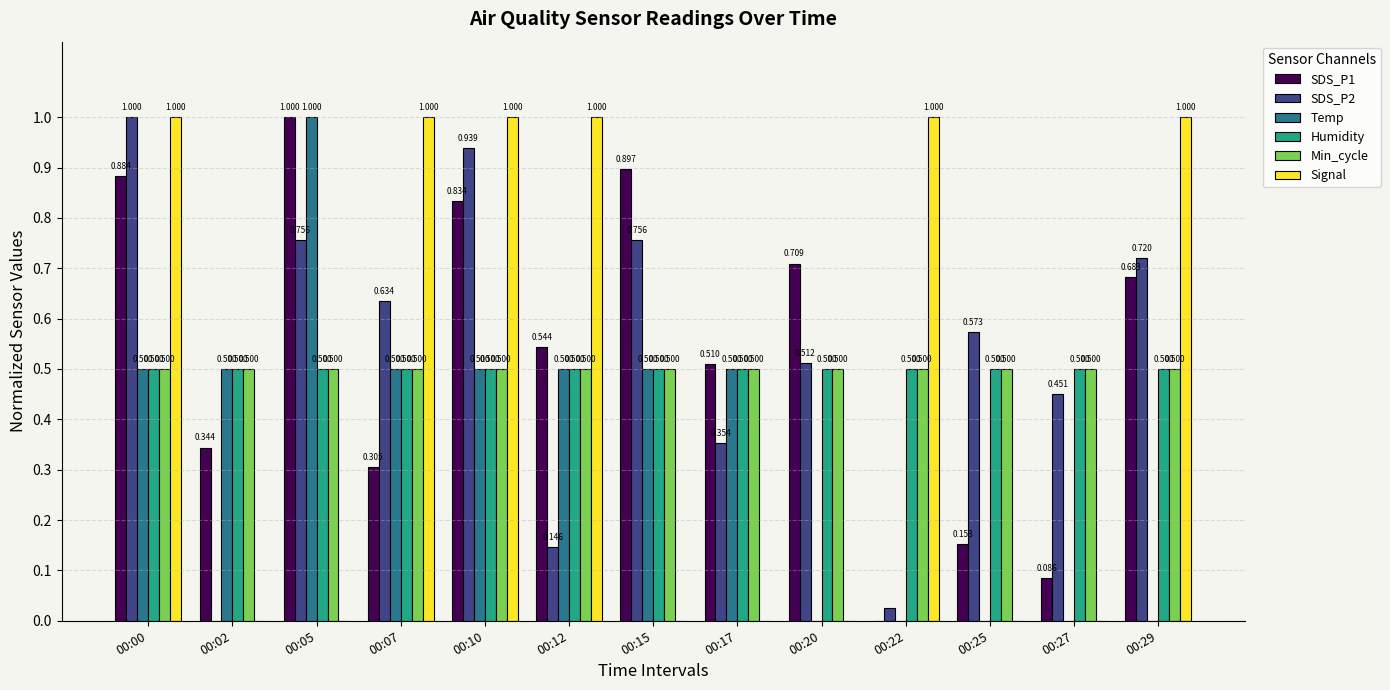

Which series changed the most between 00:02 and 00:29?

Signal